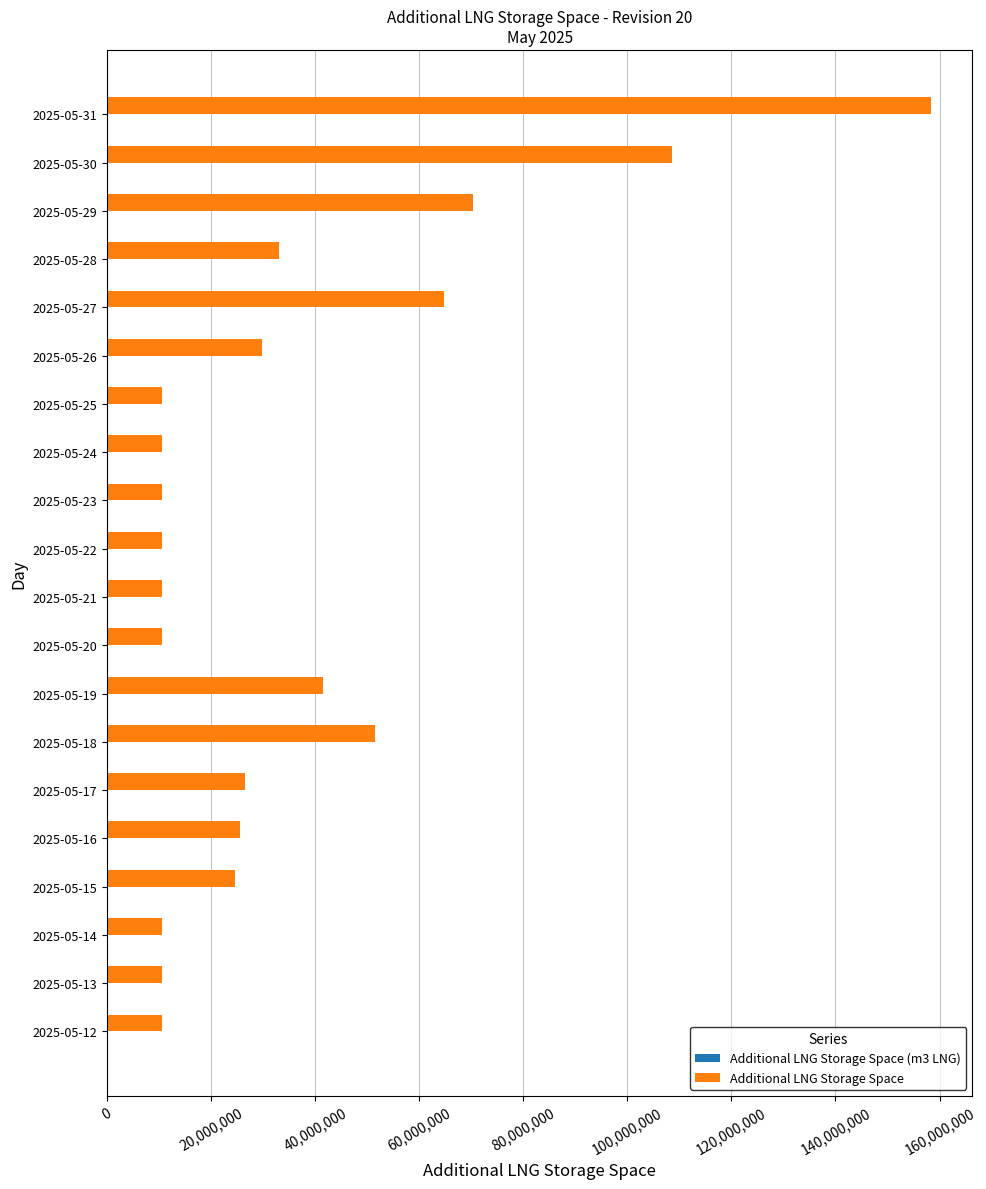

Between 2025-05-26 and 2025-05-27, which series saw the biggest shift?

Additional LNG Storage Space